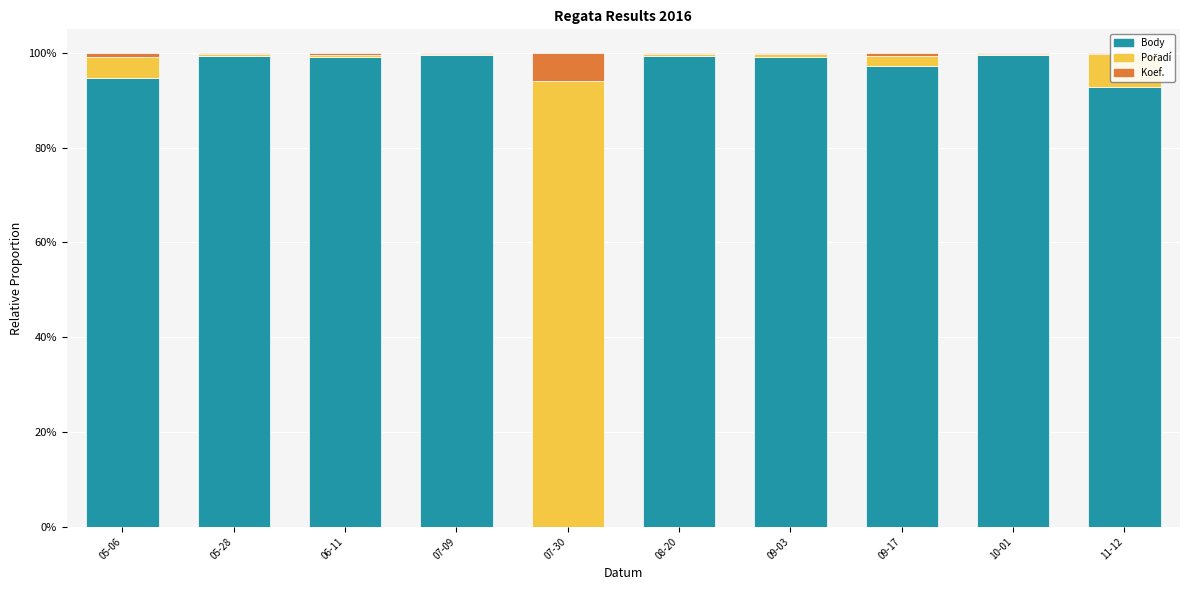

True or false: Body has a value of 0.0 at 07-30.

True